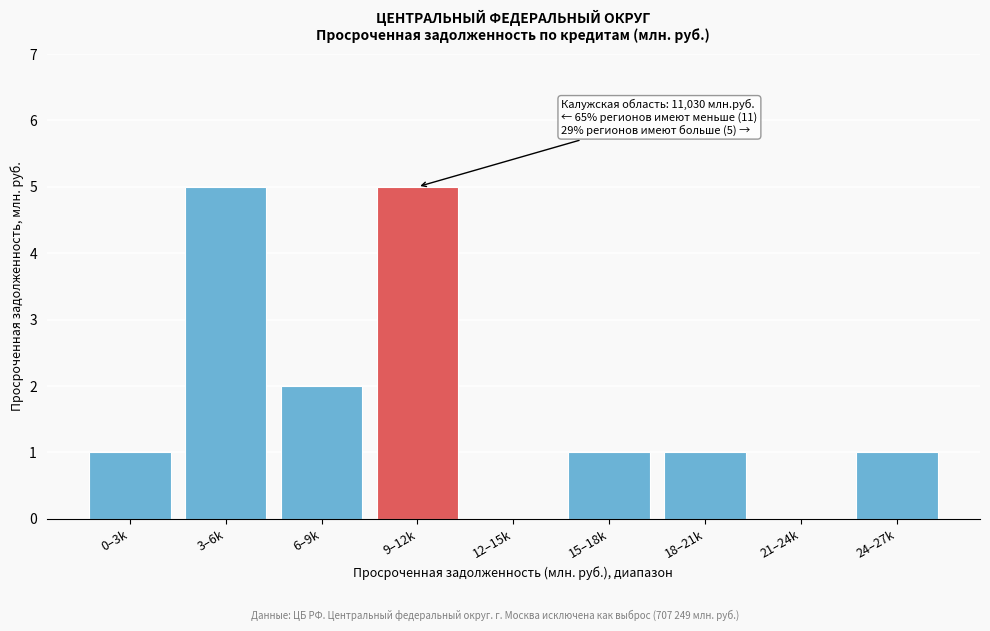

Reading right to left, what are all the values shown in this chart?

24–27k=1	21–24k=0	18–21k=1	15–18k=1	12–15k=0	9–12k=5	6–9k=2	3–6k=5	0–3k=1